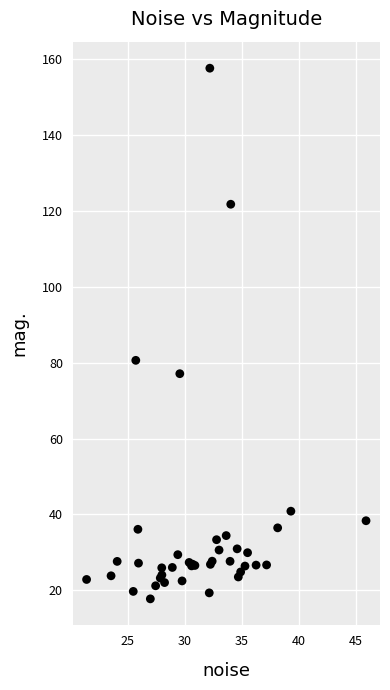

What Y value in the scatter plot is closest to 87?

80.6